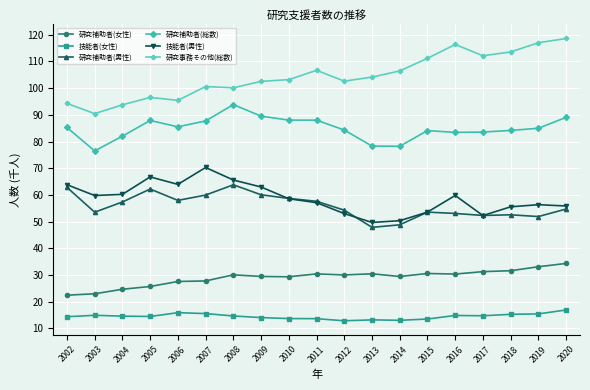

What is the total value across all series at 2003?

318.1